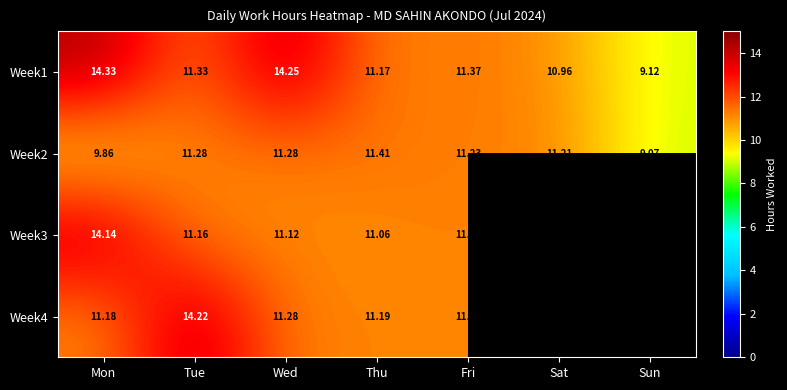

Between Thu and Mon, which is larger?

Mon